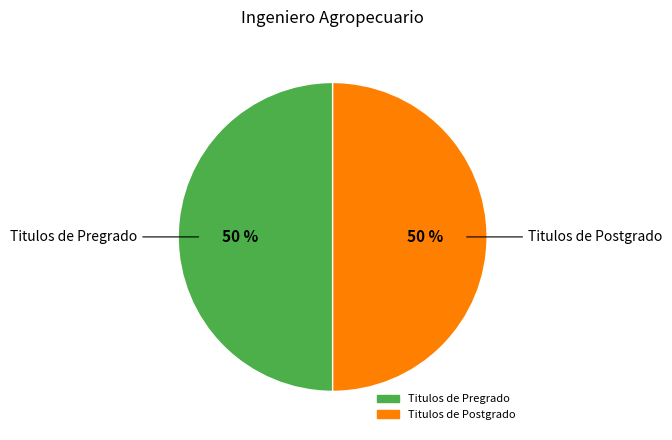

How many segments does this pie chart have?

2